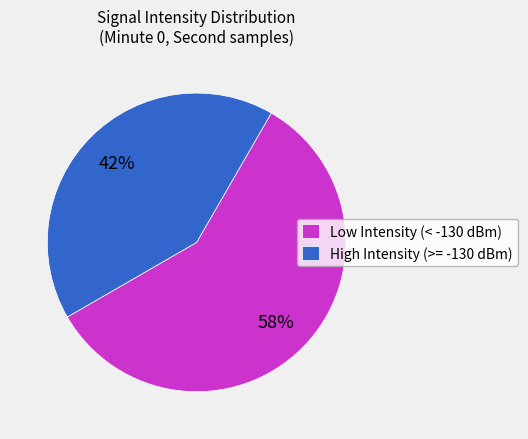

How many segments does this pie chart have?

2